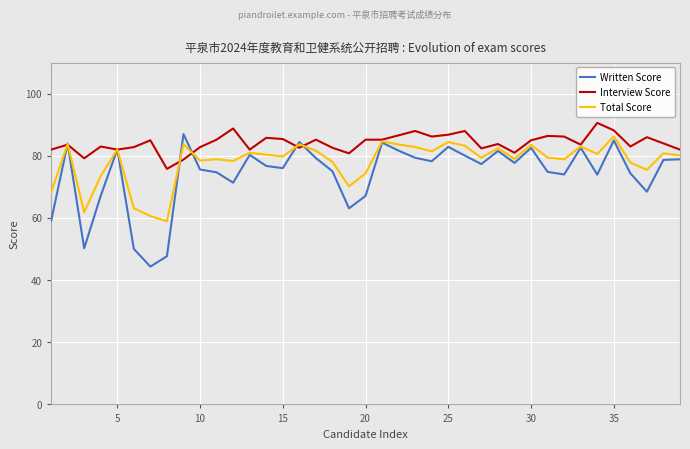

Which series has the largest total across all categories?

Interview Score